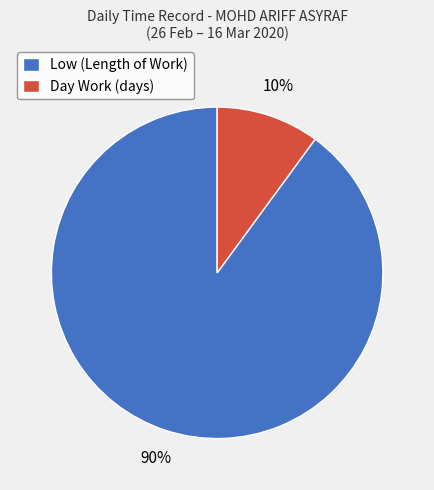

Which category accounts for the majority?

Low (Length of Work)